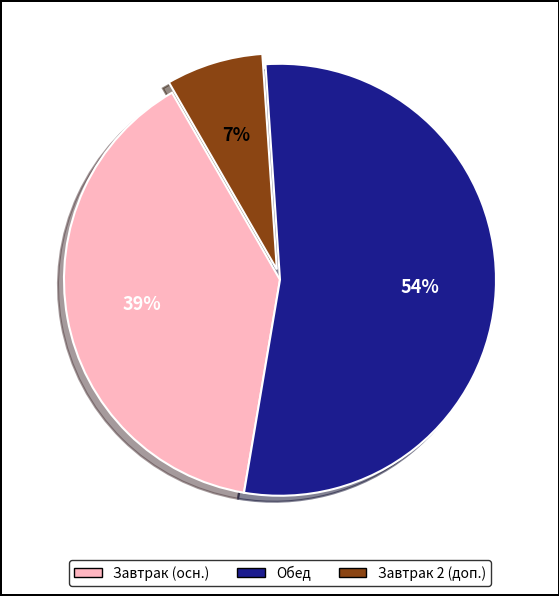

Rank the categories by value from highest to lowest.

Обед, Завтрак (осн.), Завтрак 2 (доп.)